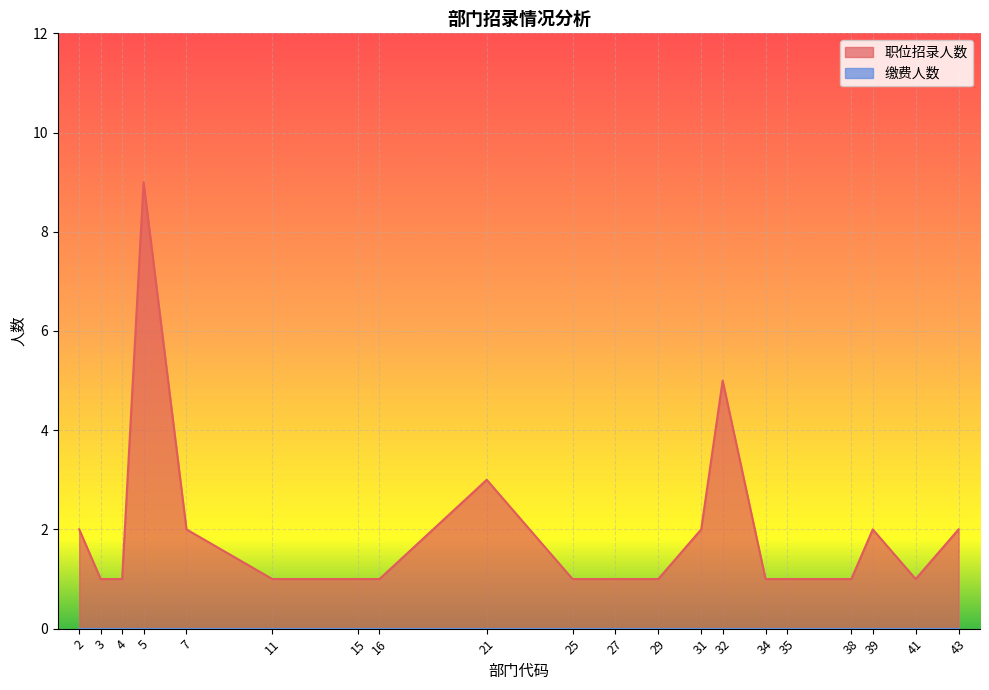

What is the sum of all values?

39